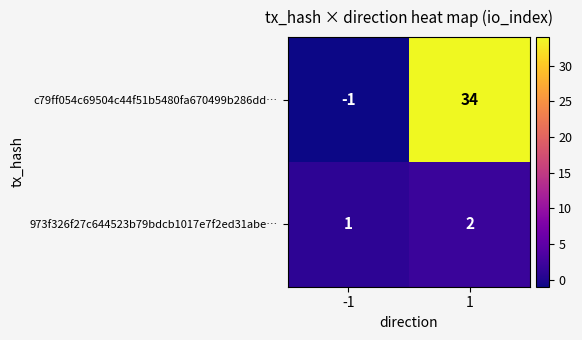

At which category is the sum across all series the highest?

1